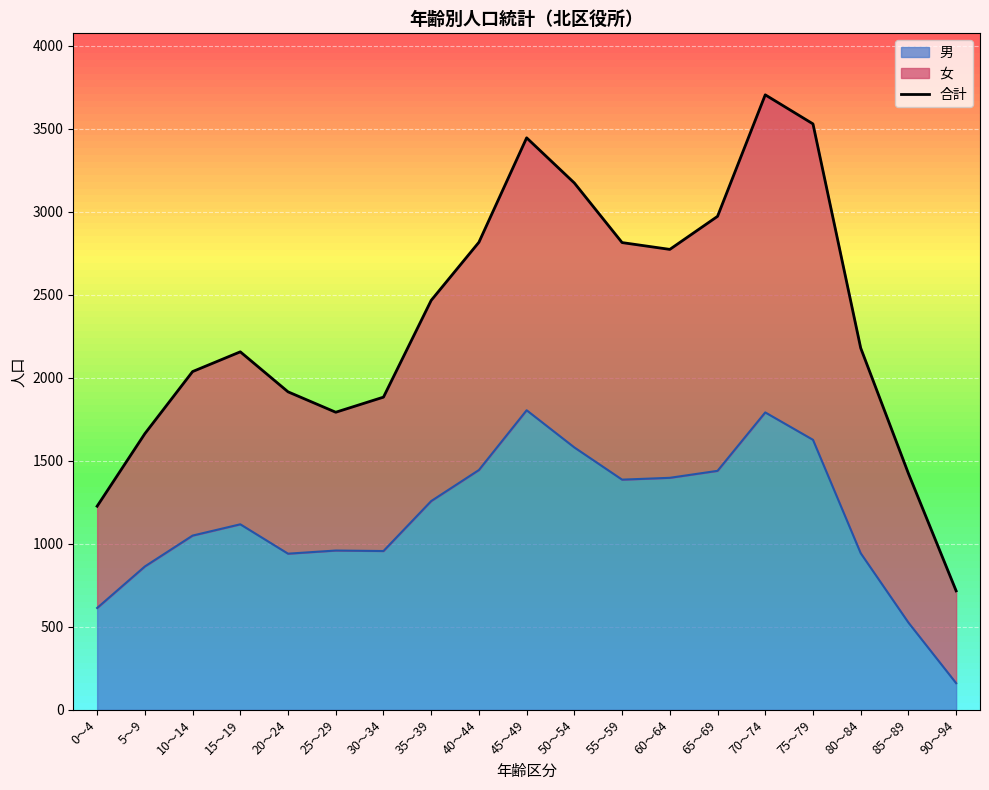

List the labels in order of value, largest first.

70～74, 75～79, 45～49, 50～54, 65～69, 40～44, 55～59, 60～64, 35～39, 80～84, 15～19, 10～14, 20～24, 30～34, 25～29, 5～9, 85～89, 0～4, 90～94